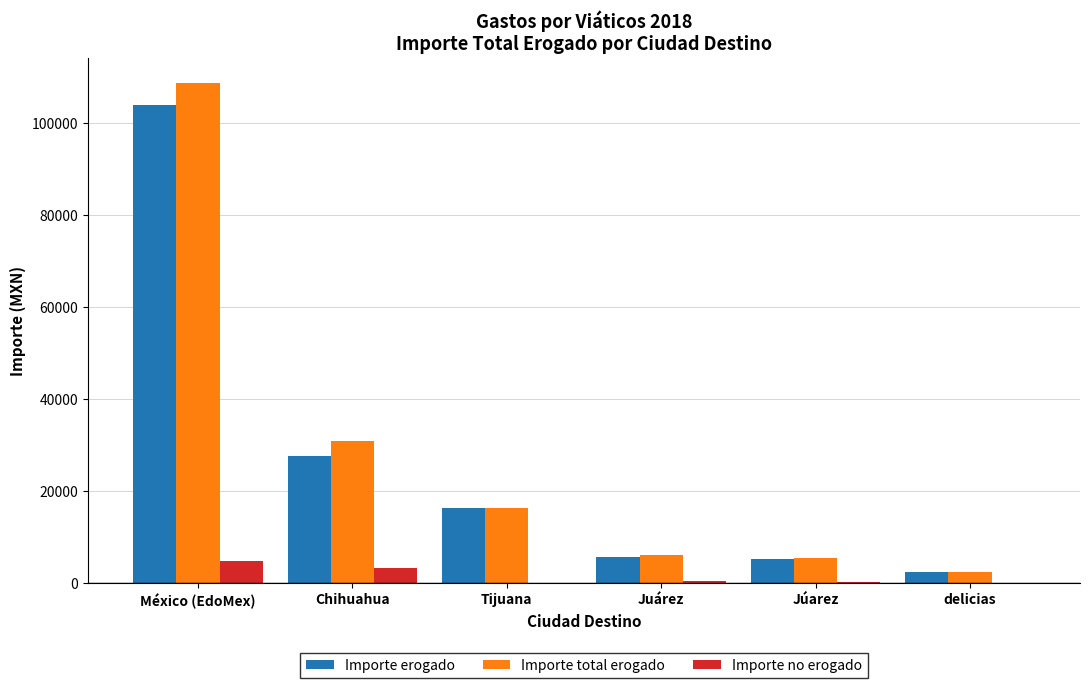

What is the maximum value for Importe total erogado?

108847.5